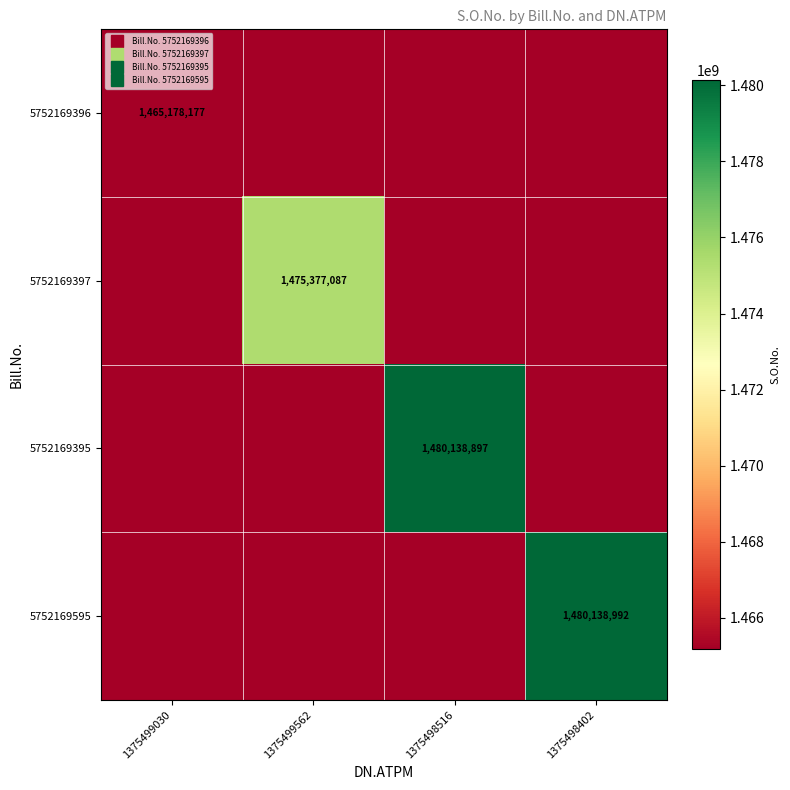

Where is 5752169395 nearest to the value 1472658537?

1375499030